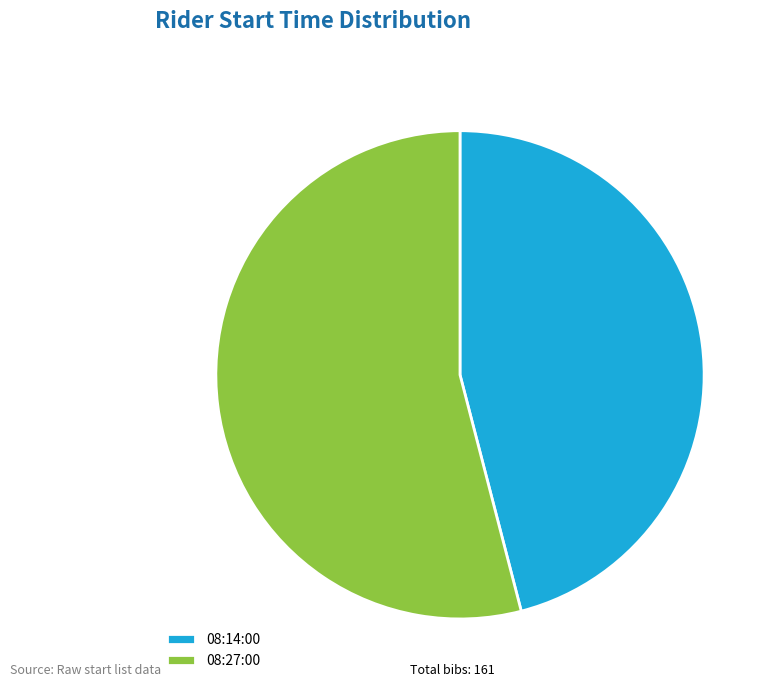

Is the sum of 08:14:00 and 08:27:00 greater than half?

Yes